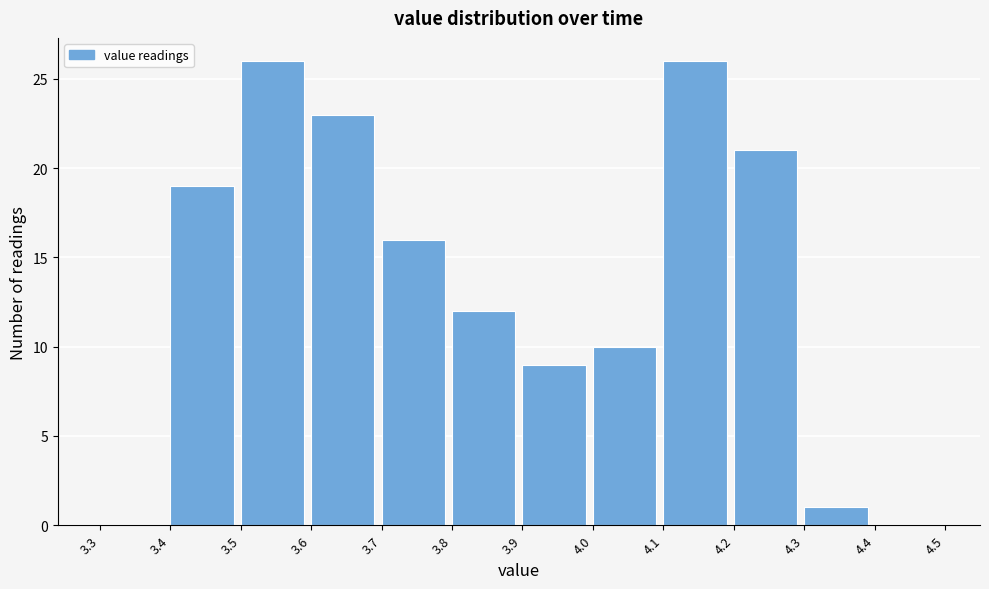

Reading left to right, transcribe this chart: for each bar, give the range it covers on the x-axis and its height. The values are not printed on the chart, so give them approximately, as read against the axis.

3.3 to 3.4: 0
3.4 to 3.5: 19
3.5 to 3.6: 26
3.6 to 3.7: 23
3.7 to 3.8: 16
3.8 to 3.9: 12
3.9 to 4.0: 9
4.0 to 4.1: 10
4.1 to 4.2: 26
4.2 to 4.3: 21
4.3 to 4.4: 1
4.4 to 4.5: 0